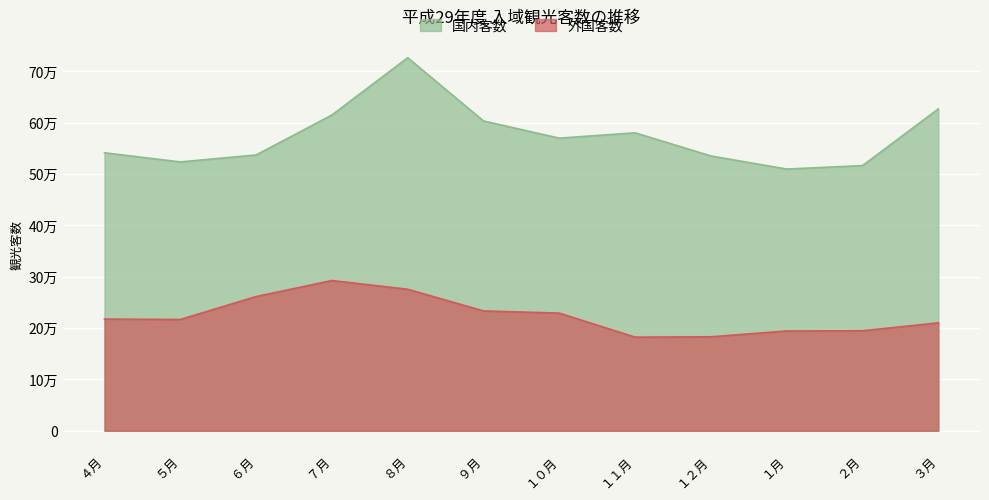

What is the difference between the maximum and minimum values in the 国内客数 series?

216900